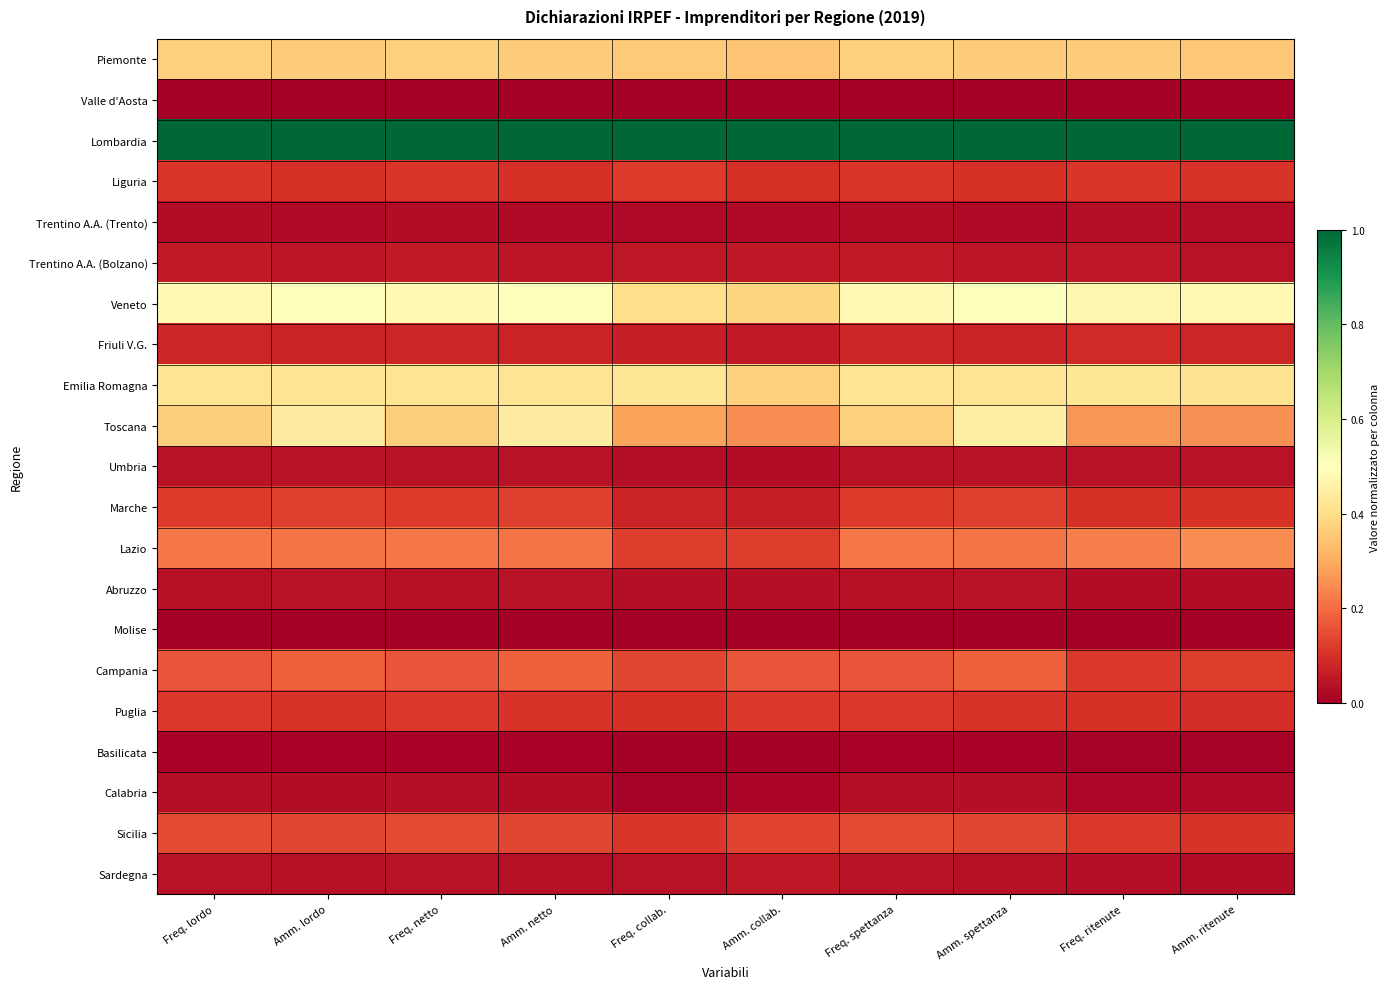

List the series in order of their peak value, lowest first.

Valle d'Aosta, Molise, Basilicata, Calabria, Trentino A.A. (Trento), Abruzzo, Umbria, Sardegna, Trentino A.A. (Bolzano), Friuli V.G., Puglia, Liguria, Marche, Sicilia, Campania, Lazio, Piemonte, Emilia Romagna, Toscana, Veneto, Lombardia